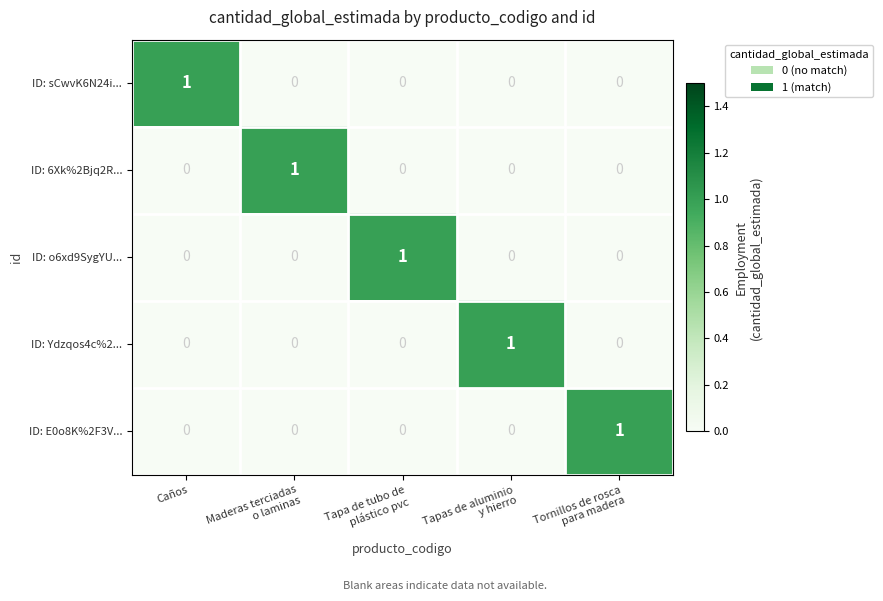

Reading left to right, transcribe all the data shown in this chart.

ID: sCwvK6N24i...: 1	0	0	0	0
ID: 6Xk%2Bjq2R...: 0	1	0	0	0
ID: o6xd9SygYU...: 0	0	1	0	0
ID: Ydzqos4c%2...: 0	0	0	1	0
ID: E0o8K%2F3V...: 0	0	0	0	1